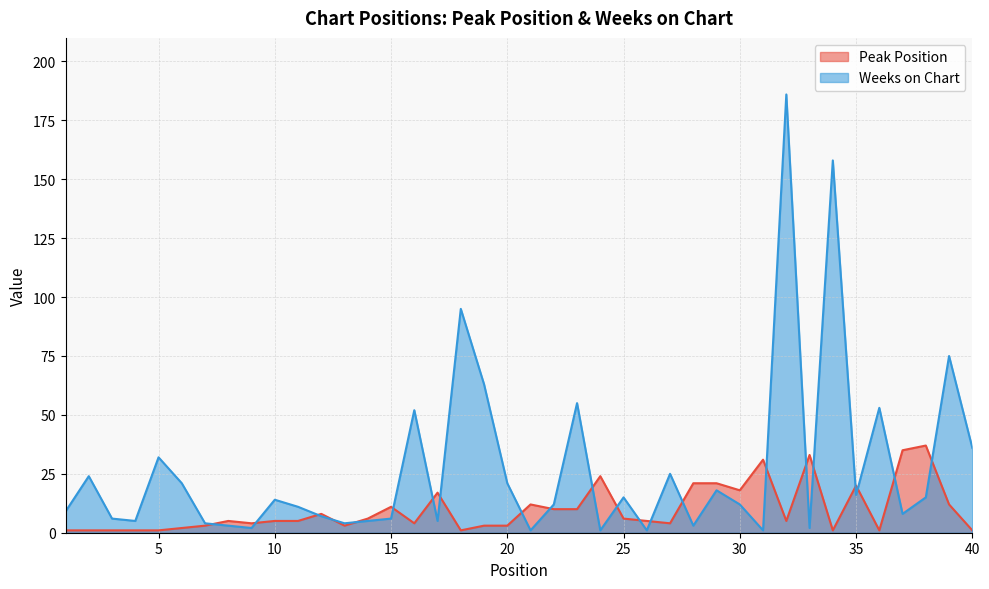

Rank the series by their maximum value, from highest to lowest.

Weeks on Chart, Peak Position